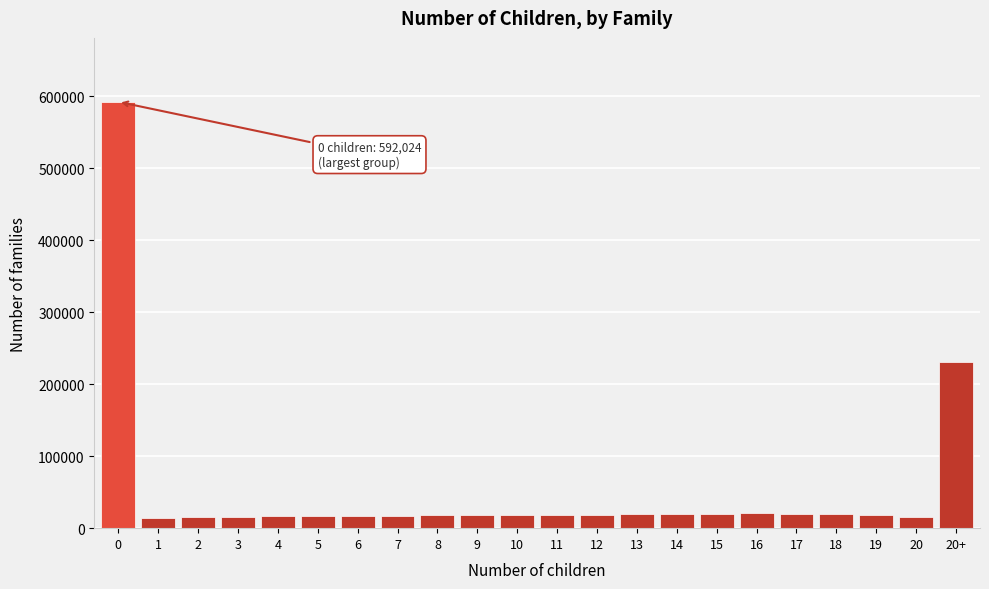

What is the label of the 1st bar from the right?

20+